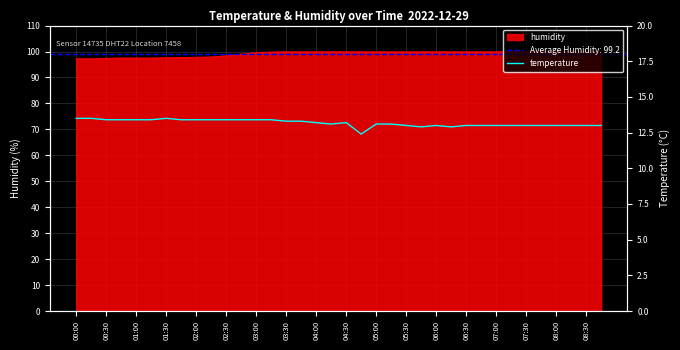

True or false: the data shows 8.1 at 29.

False